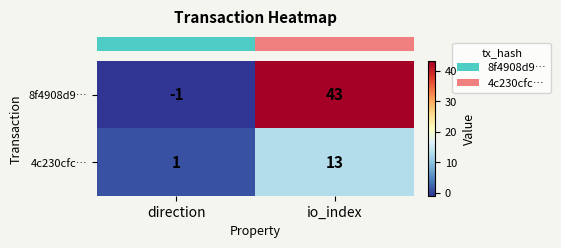

What value does the 8f4908d9… series have at io_index?

43